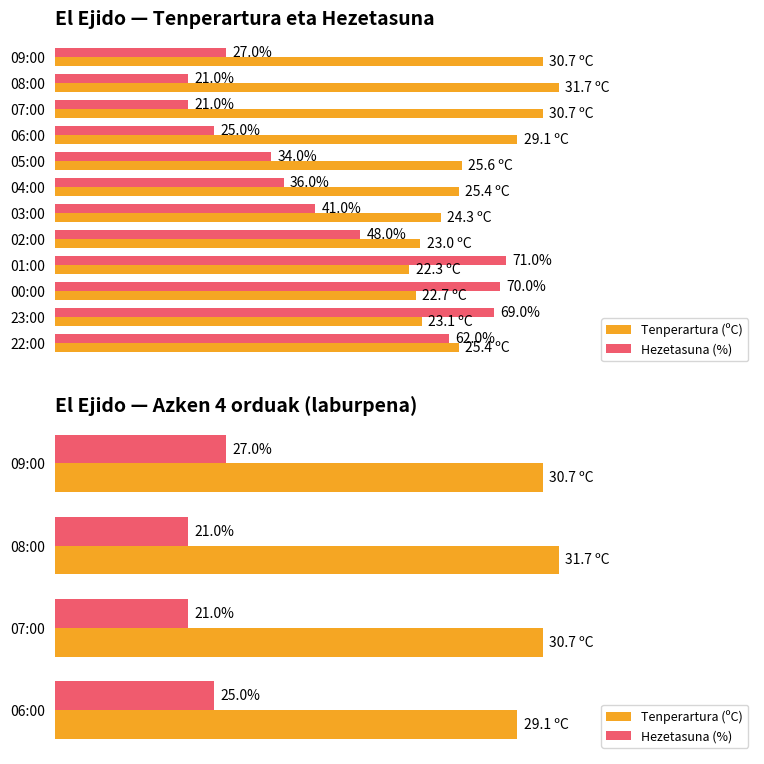

Count the Hezetasuna (%) values in the range 21 to 27.

4